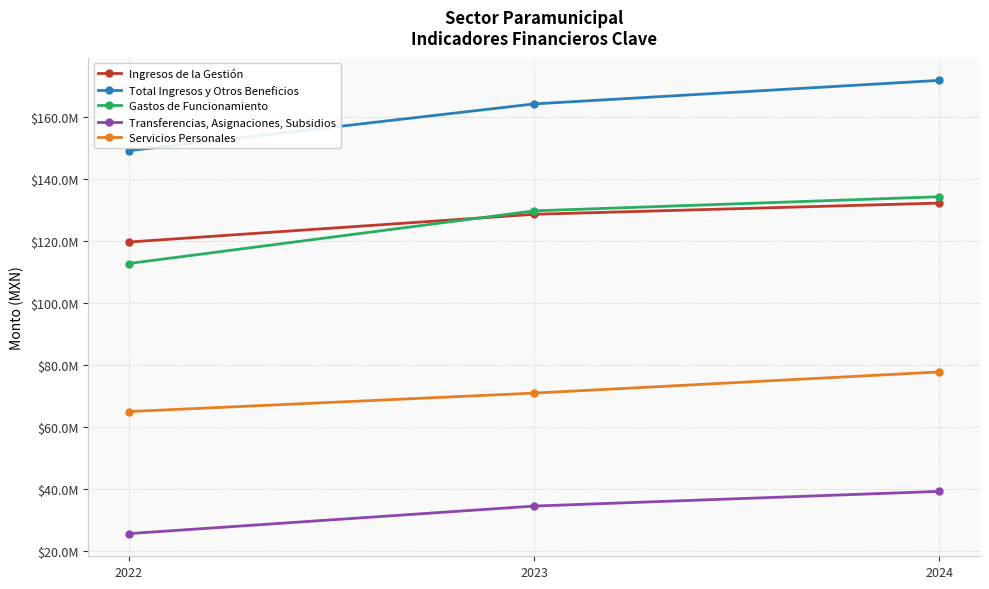

What is the difference between the Transferencias, Asignaciones, Subsidios values at 2022 and 2023?

8899684.2